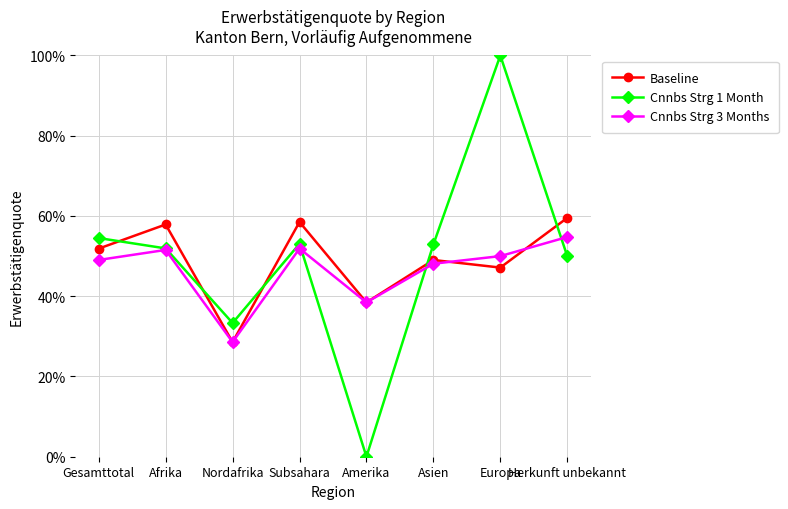

Count the Baseline values in the range 0 to 1.

8